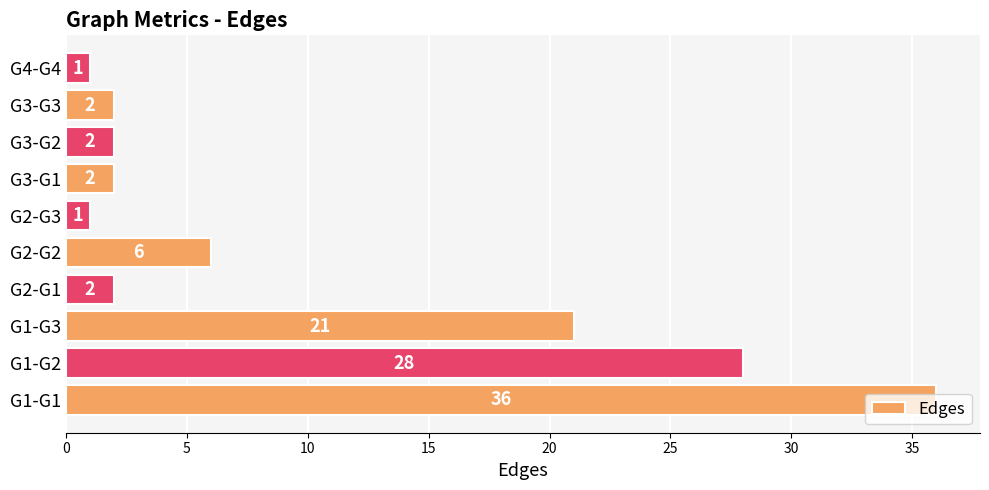

The chart shows a value of 2 at G3-G2. True or false?

True